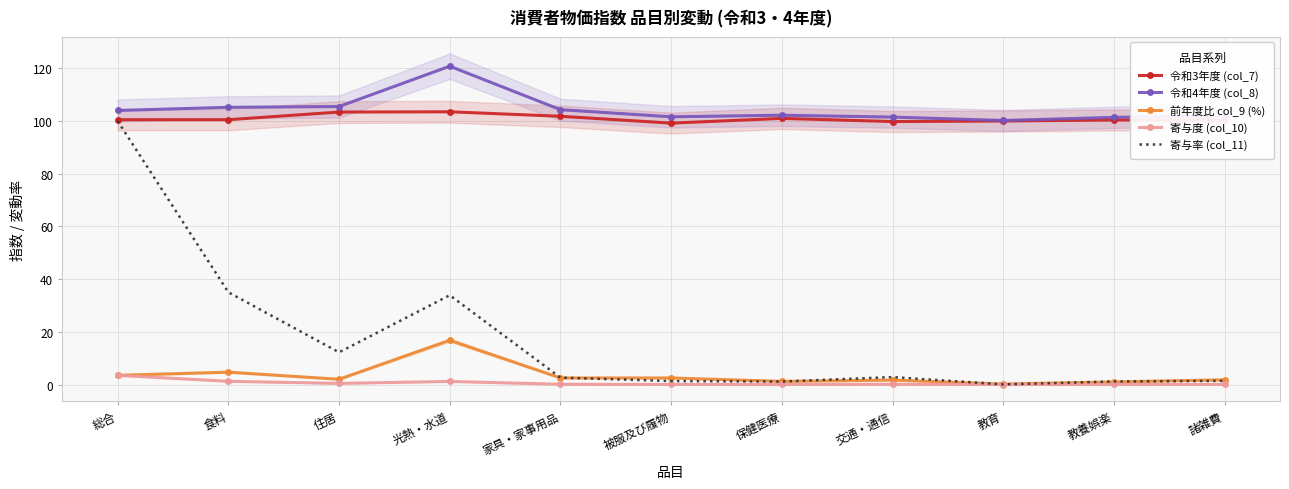

Where is the first local maximum for 令和4年度 (col_8)?

光熱・水道